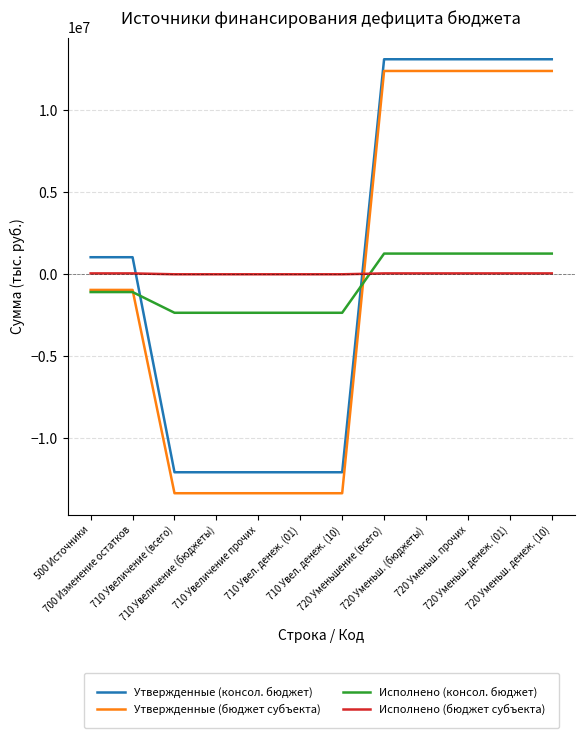

Which series changed the most between 700 Изменение остатков and 710 Увеличение прочих?

Утвержденные (консол. бюджет)